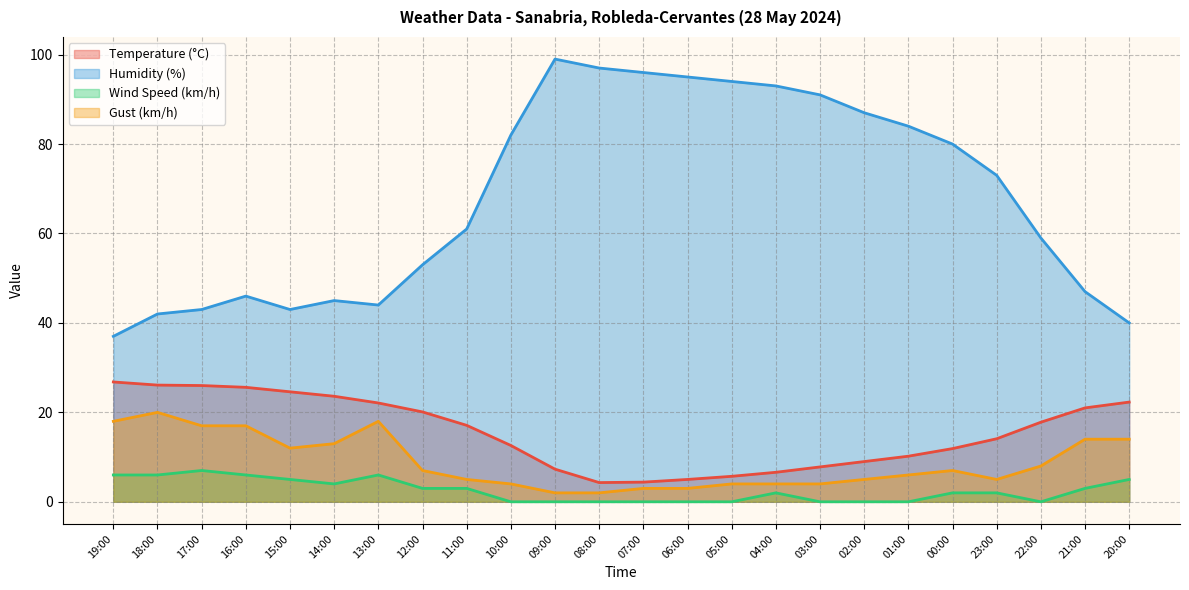

The Gust (km/h) series shows 7.5 at 23:00. True or false?

False